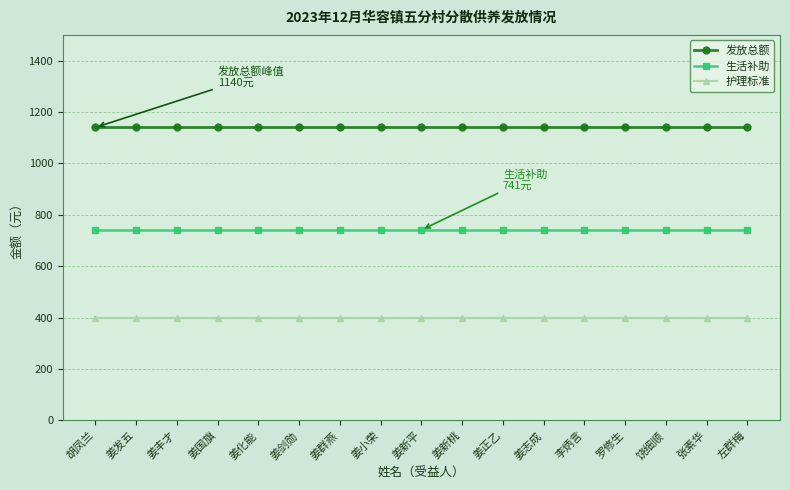

True or false: 生活补助 and 护理标准 cross at least once.

False